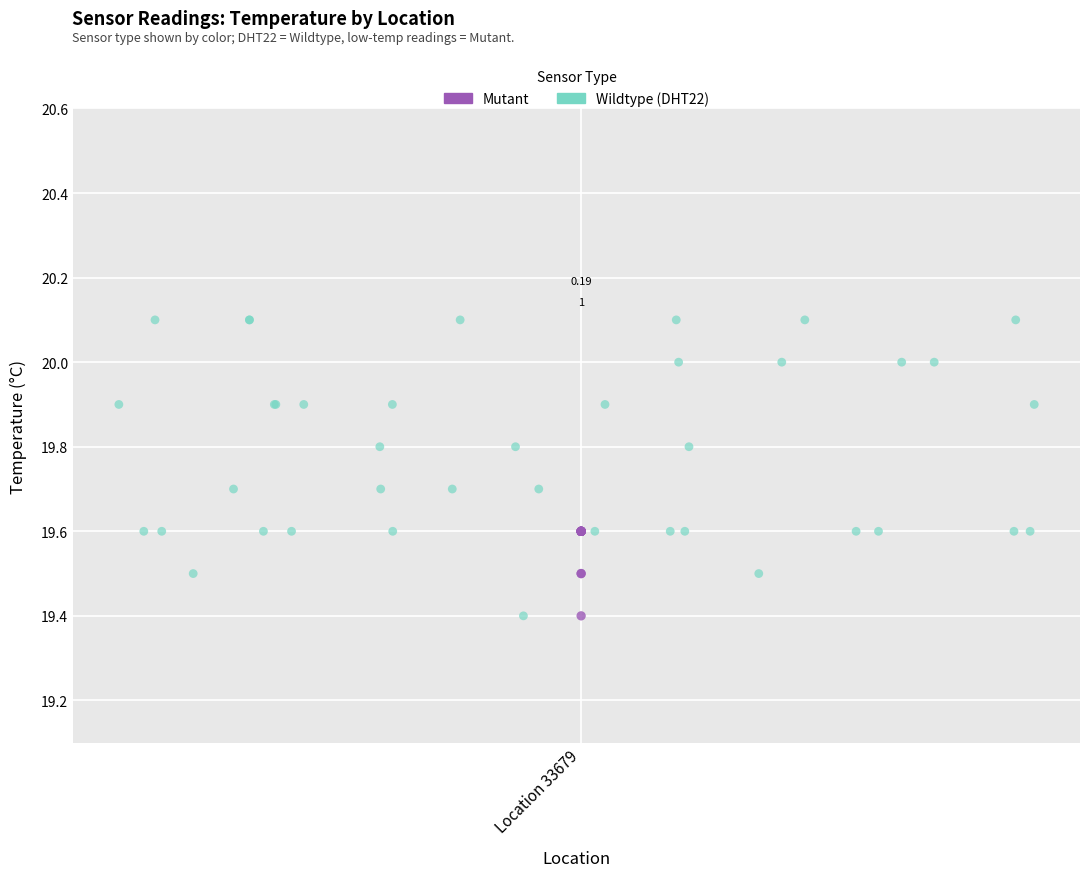

Which series contains the highest Y value?

Wildtype (DHT22)